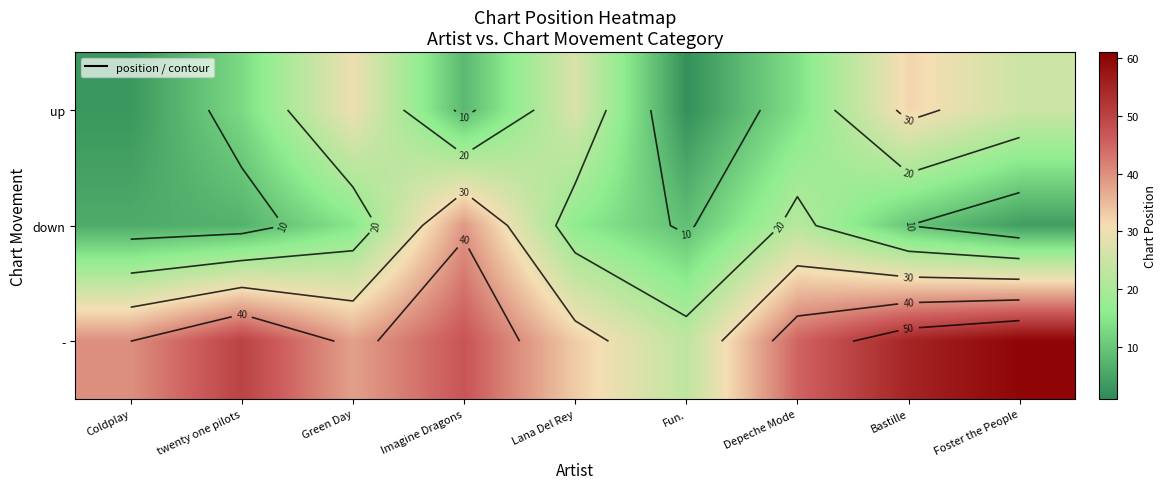

List the labels in order of - value, smallest first.

Fun., Lana Del Rey, Green Day, Coldplay, Depeche Mode, Imagine Dragons, twenty one pilots, Bastille, Foster the People